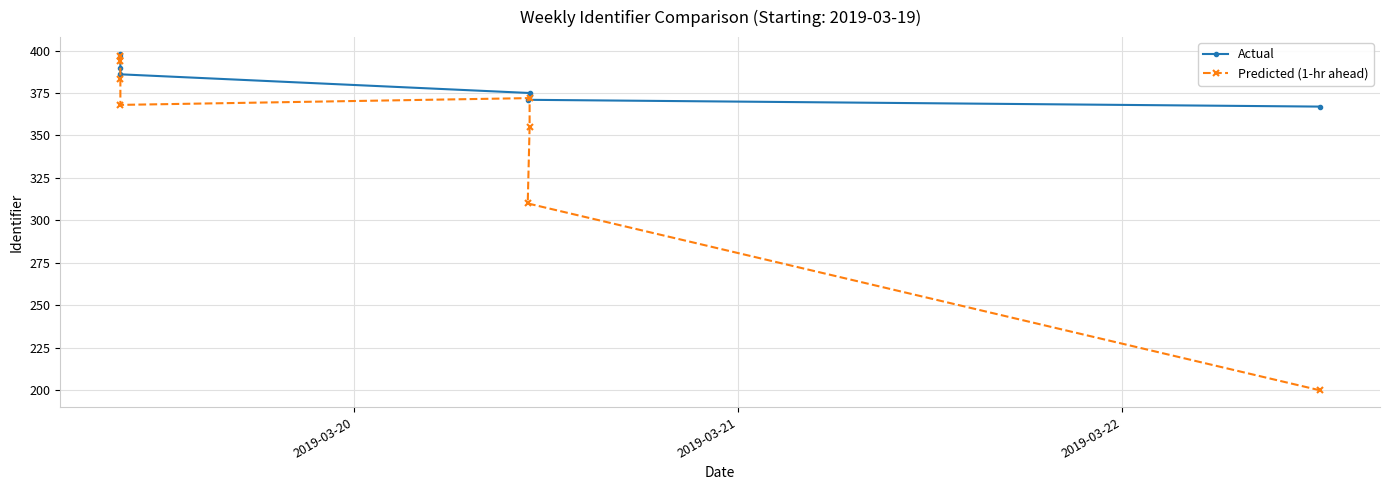

How many distinct data groups are displayed?

2